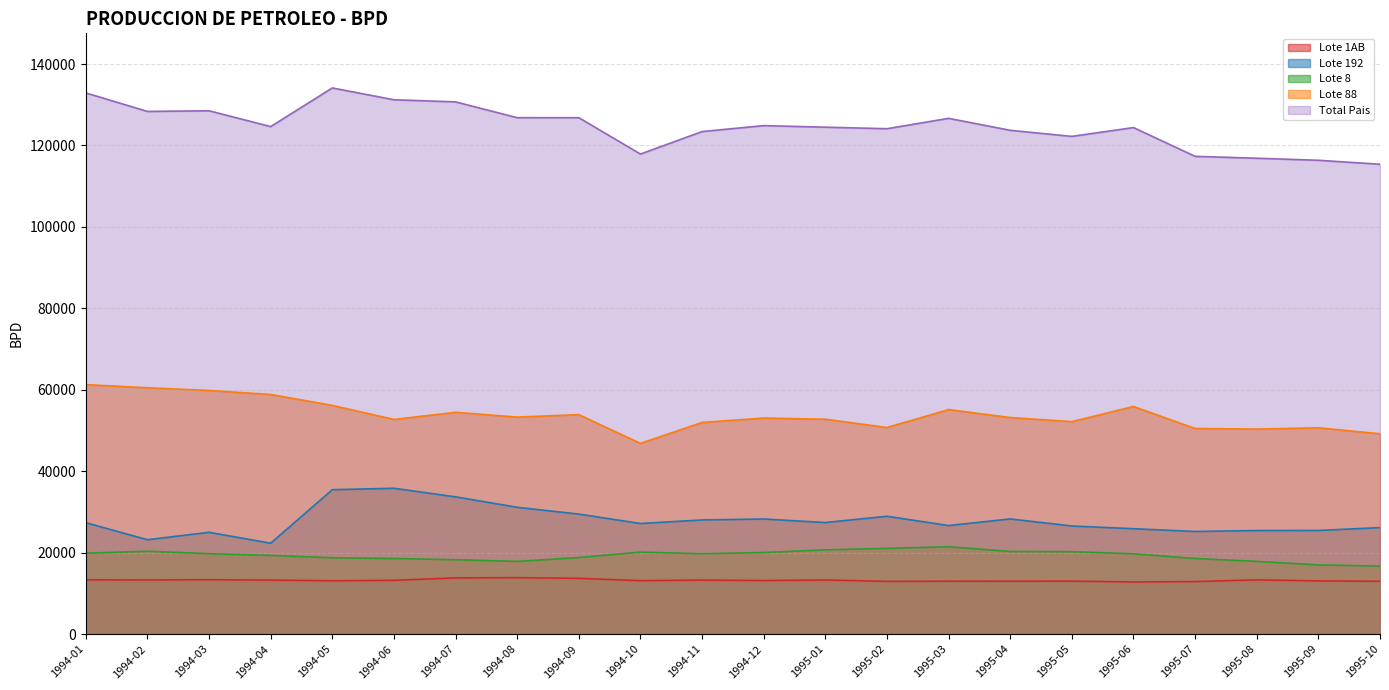

At which category is the sum across all series the highest?

1994-05